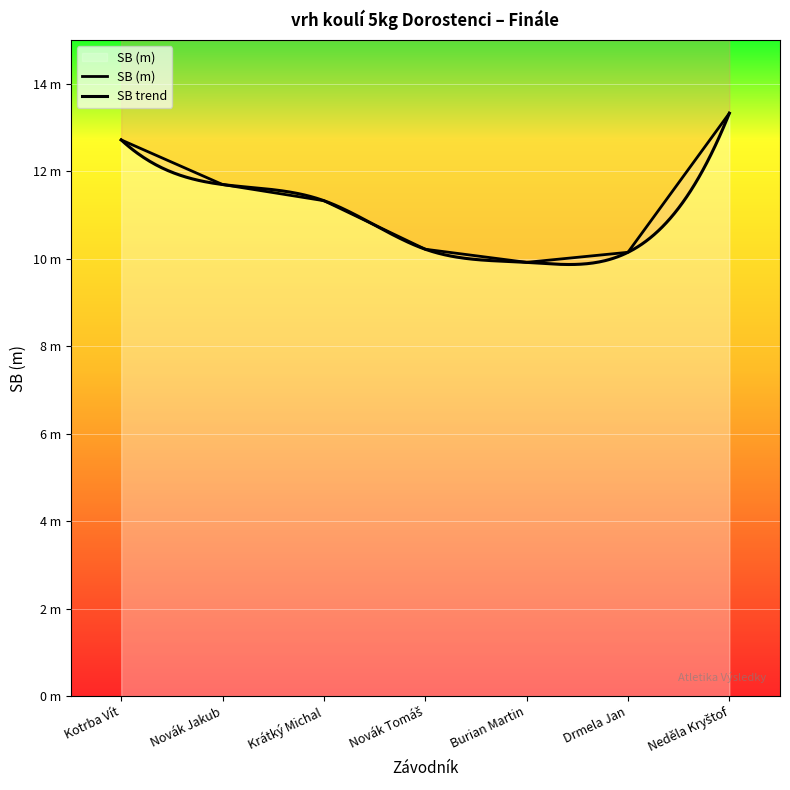

Which has a higher value, Kotrba Vít or Krátký Michal?

Kotrba Vít